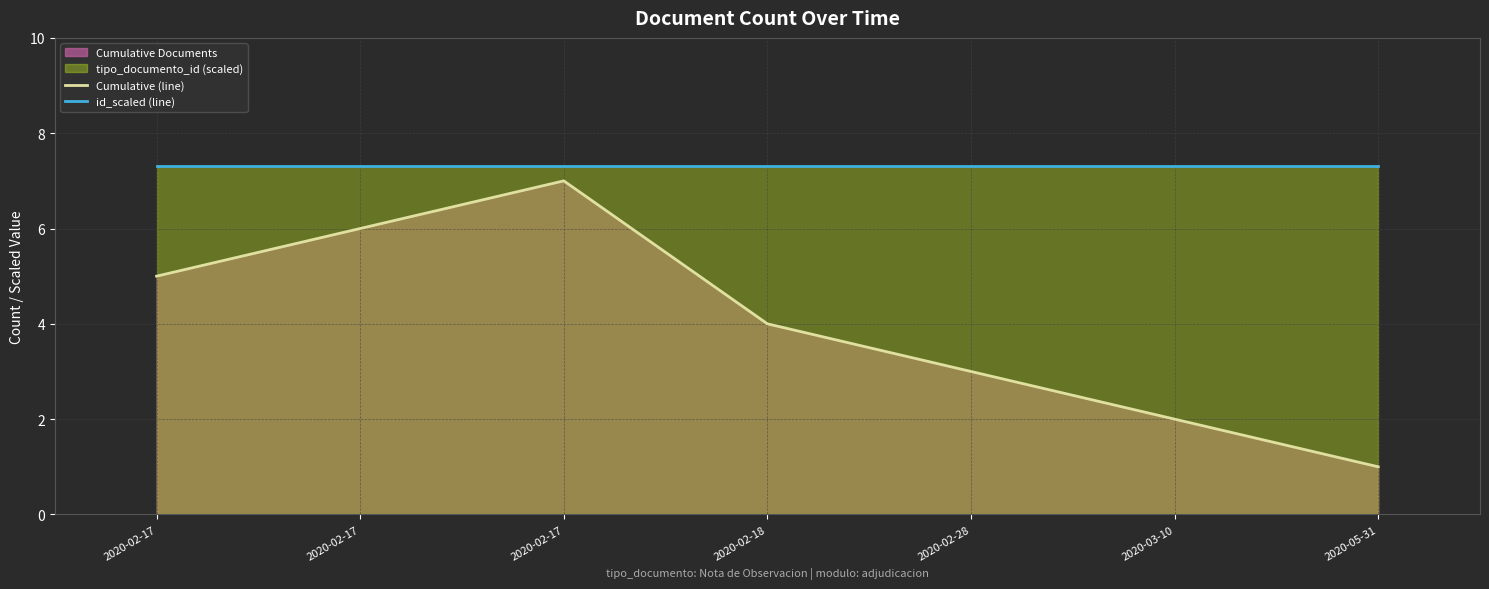

Count the Cumulative (line) values in the range 2 to 6.

5